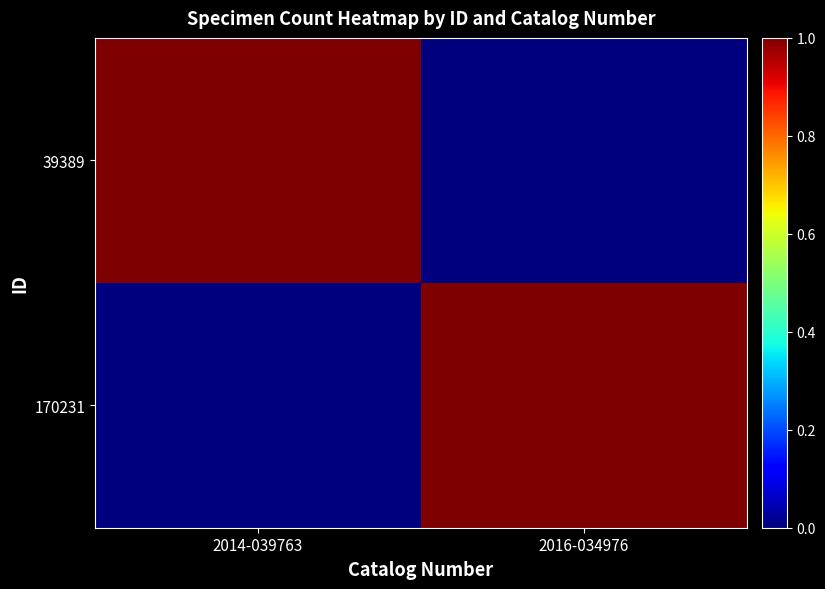

Reading left to right, list all the values displayed in this chart.

39389: 2014-039763=1	2016-034976=0
170231: 2014-039763=0	2016-034976=1